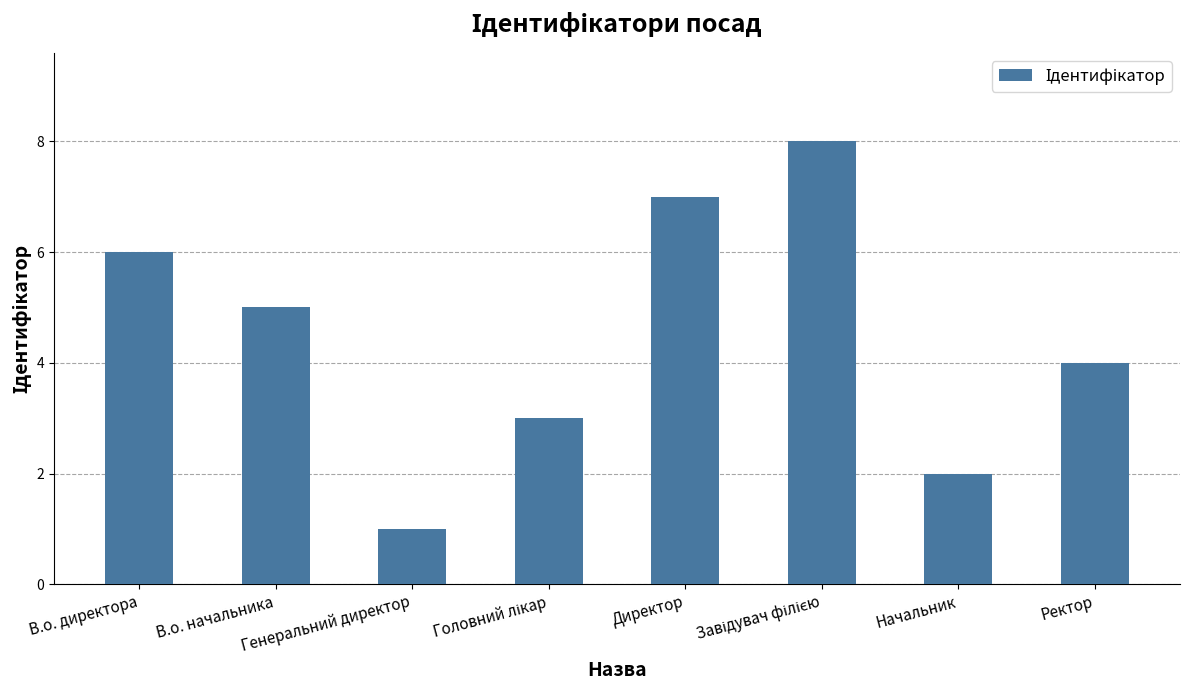

What position from the right is Начальник?

2